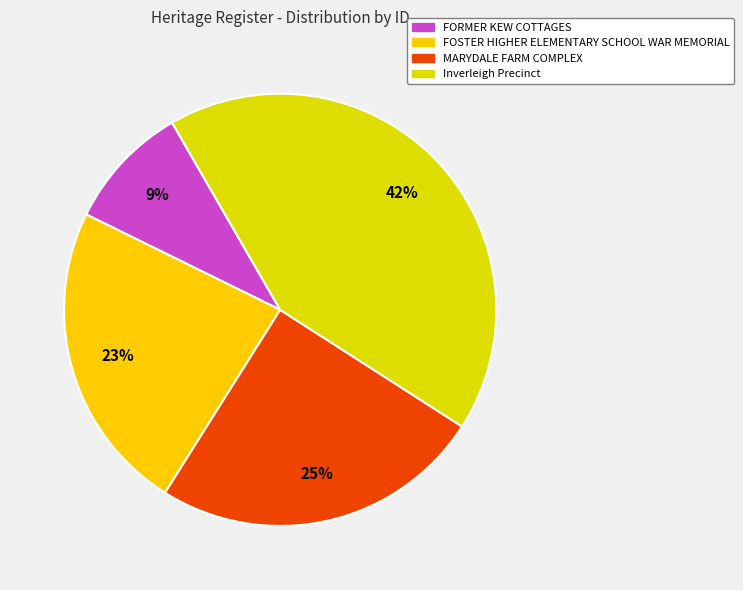

How many slices are in this pie chart?

4